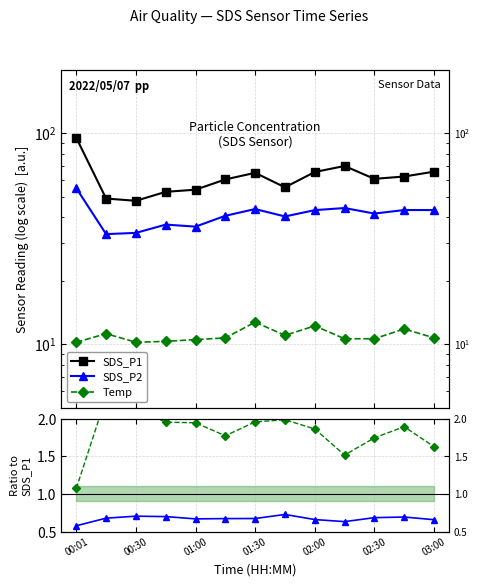

The value of Temp×10 at 00:30 is 2.3. True or false?

True